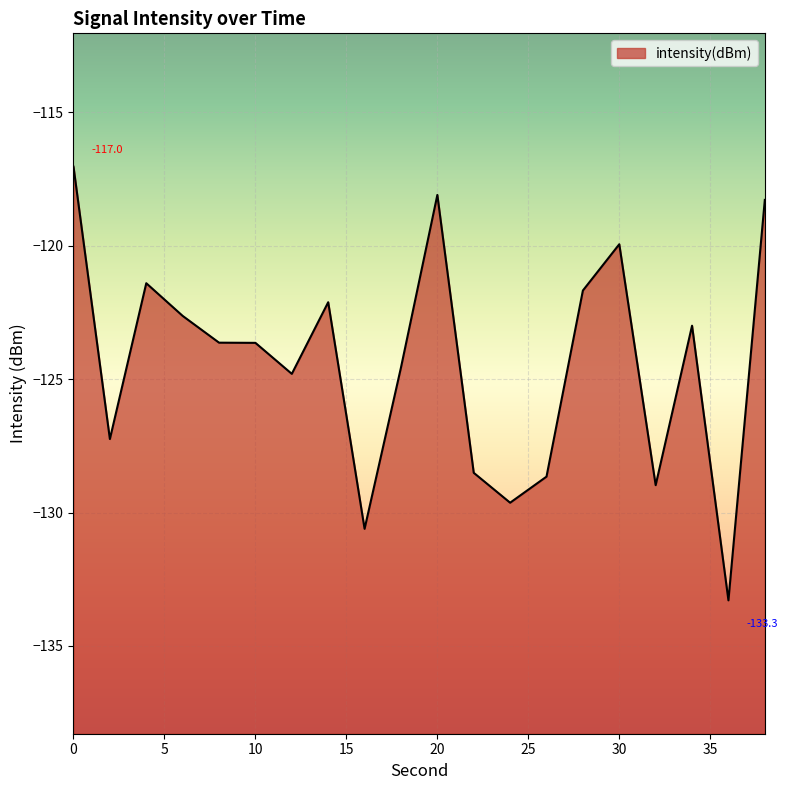

What is the average value?

-124.4